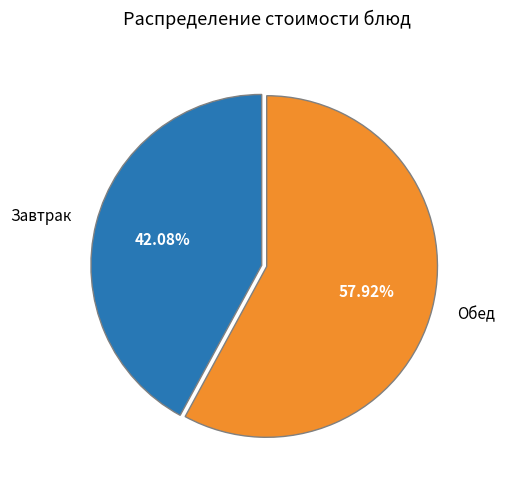

Which slice is the smallest?

Завтрак